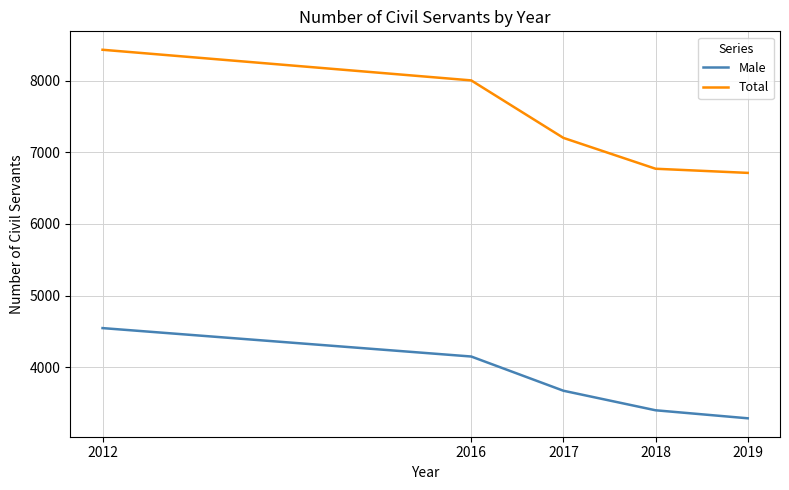

The value of Male at 2016 is 4148. True or false?

True